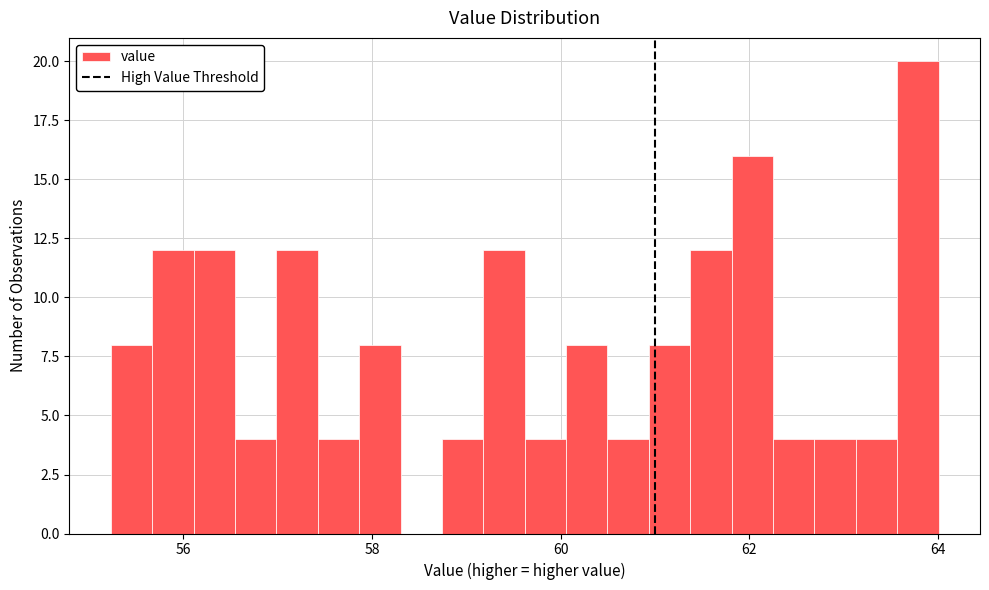

Around what value on the x-axis is the tallest bar? Give the approximate position of its centre, as read against the axis.

63.8